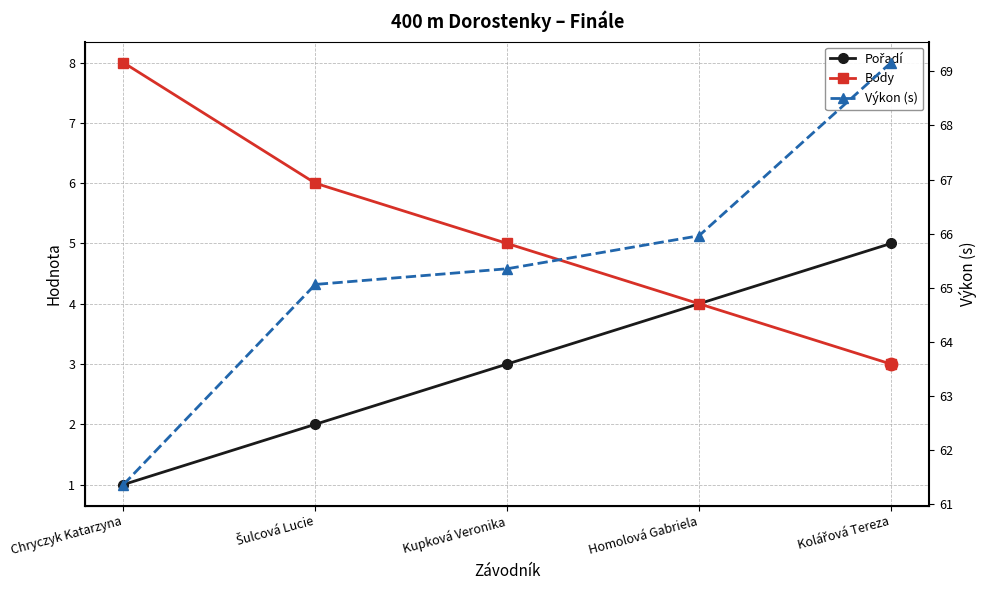

Which series has the largest total across all categories?

Výkon (s)